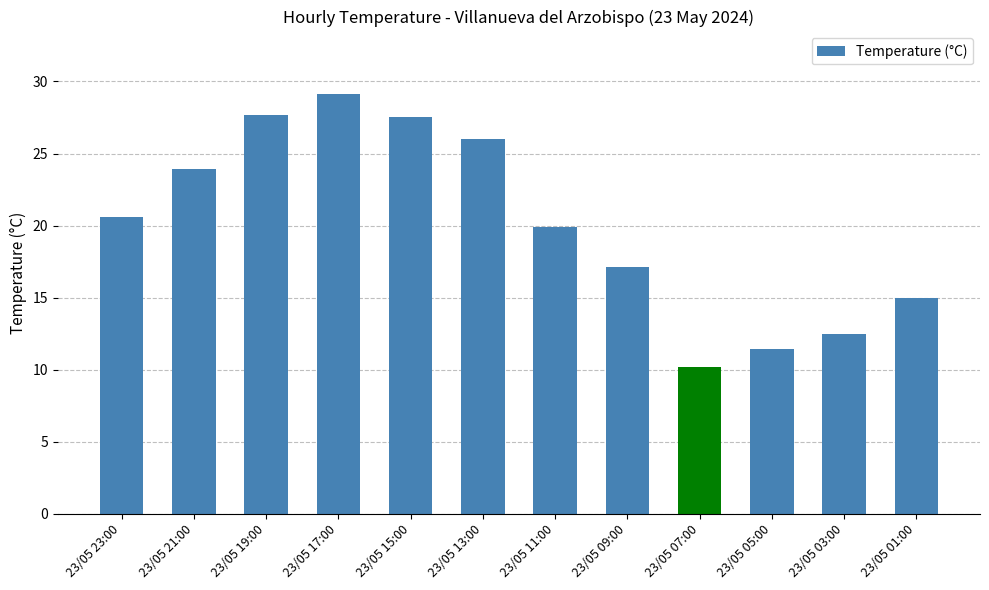

Is it true that the value at 23/05 19:00 is 8.6?

False